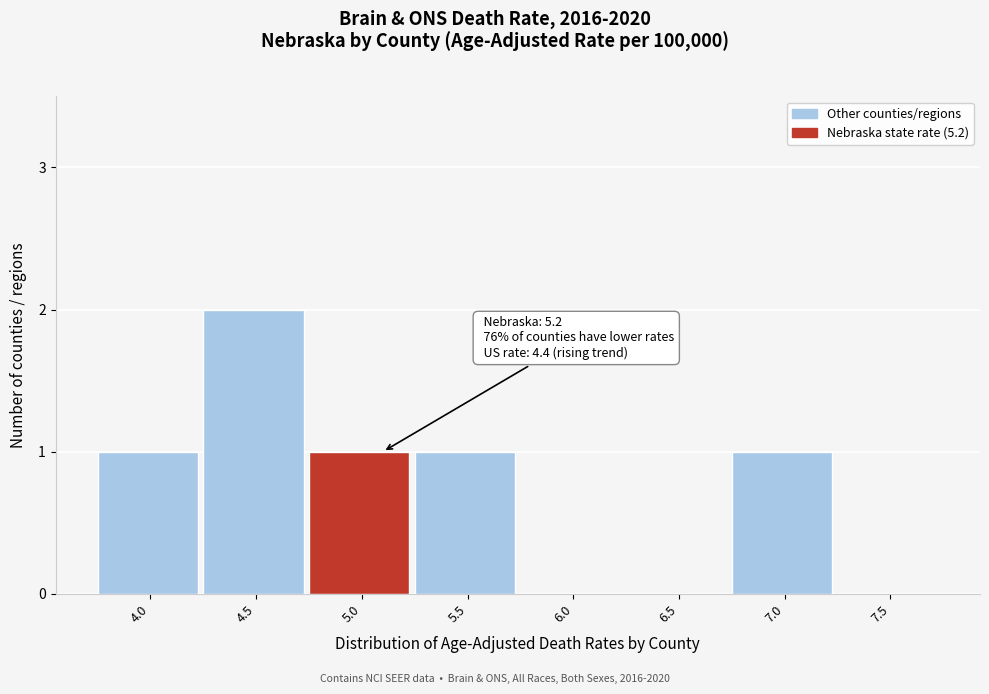

Reading right to left, extract all data points from this chart.

7.5=0	7.0=1	6.5=0	6.0=0	5.5=1	5.0=1	4.5=2	4.0=1